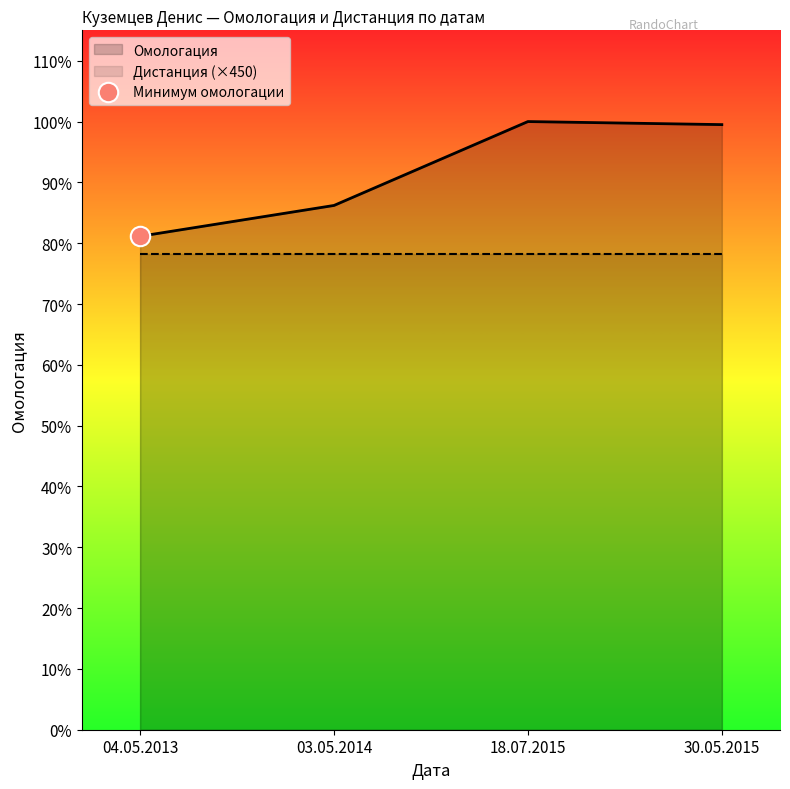

Which has a higher value, 03.05.2014 or 30.05.2015?

30.05.2015